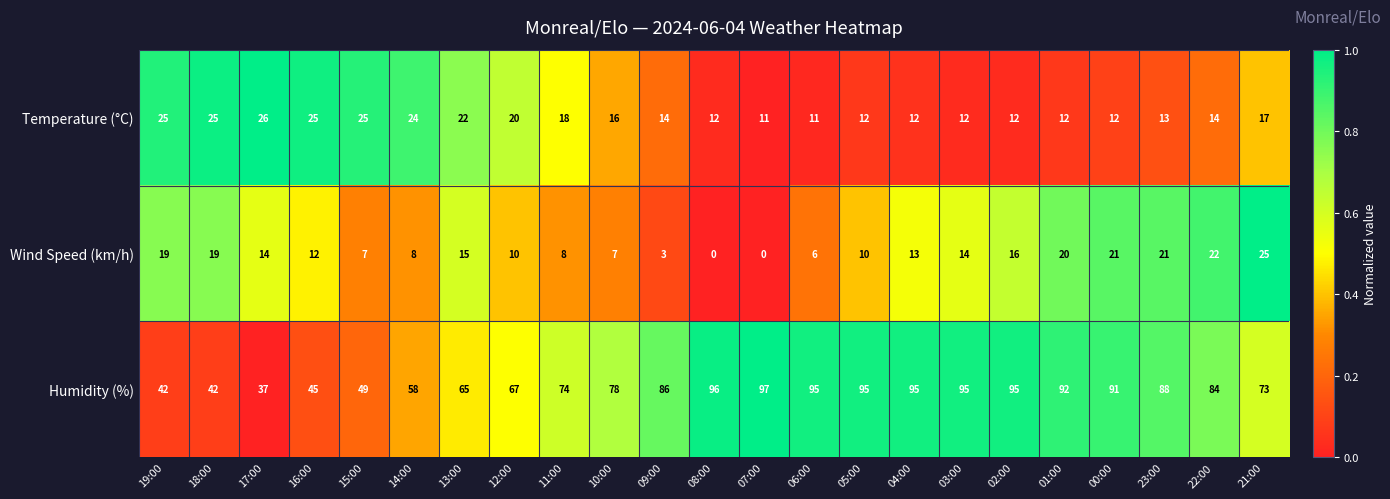

What is the difference between the maximum and second lowest values in the Wind Speed (km/h) series?

25